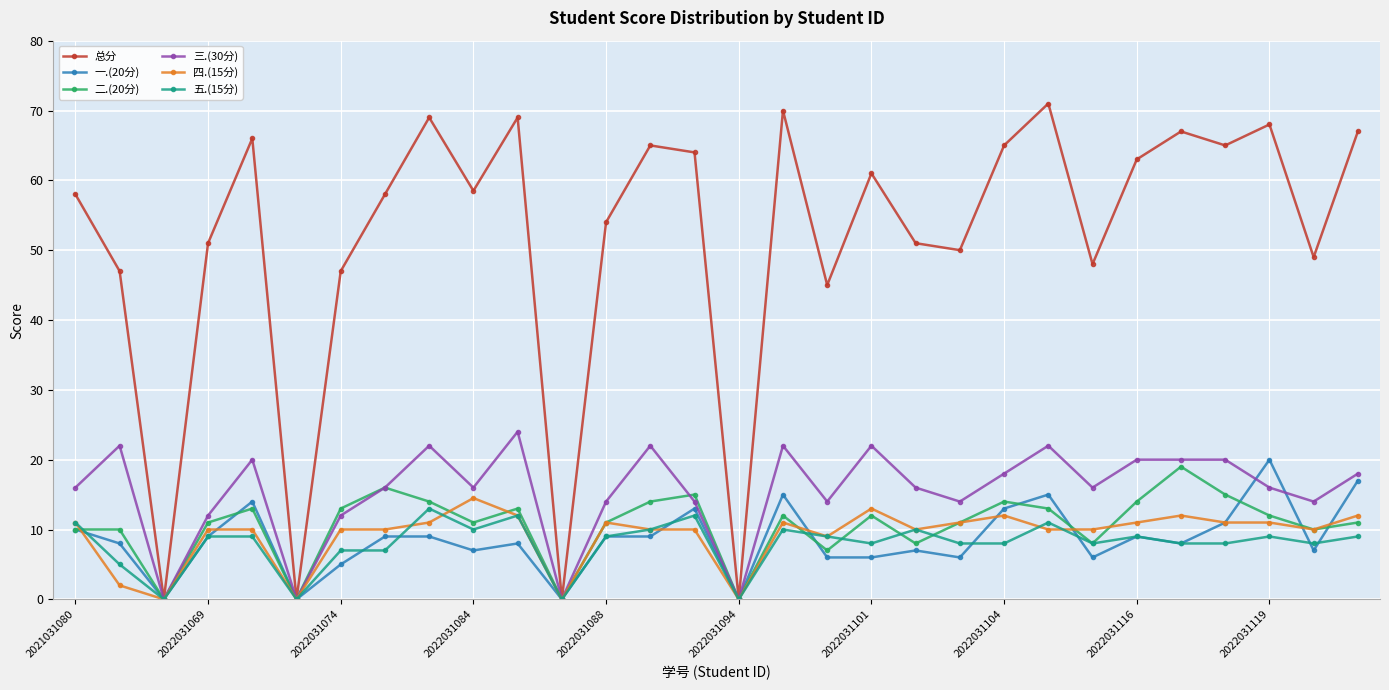

What is the value of the 三.(30分) point at the 28th from the left?

16.0